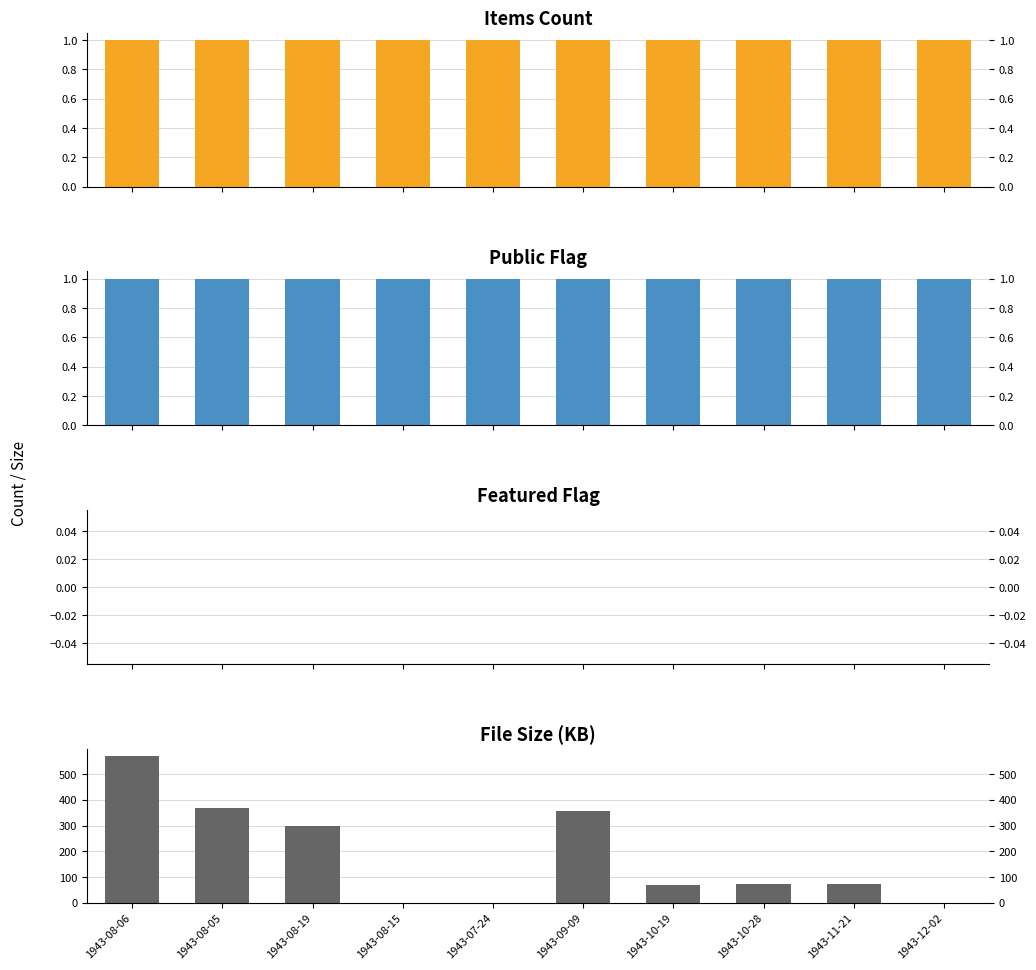

Reading left to right, list all the values displayed in this chart.

Items Count: 1943-08-06=1	1943-08-05=1	1943-08-19=1	1943-08-15=1	1943-07-24=1	1943-09-09=1	1943-10-19=1	1943-10-28=1	1943-11-21=1	1943-12-02=1
Public Flag: 1943-08-06=1	1943-08-05=1	1943-08-19=1	1943-08-15=1	1943-07-24=1	1943-09-09=1	1943-10-19=1	1943-10-28=1	1943-11-21=1	1943-12-02=1
Featured Flag: 1943-08-06=0	1943-08-05=0	1943-08-19=0	1943-08-15=0	1943-07-24=0	1943-09-09=0	1943-10-19=0	1943-10-28=0	1943-11-21=0	1943-12-02=0
File Size (KB): 1943-08-06=570	1943-08-05=368	1943-08-19=299	1943-08-15=0	1943-07-24=0	1943-09-09=355	1943-10-19=69	1943-10-28=74	1943-11-21=74	1943-12-02=0